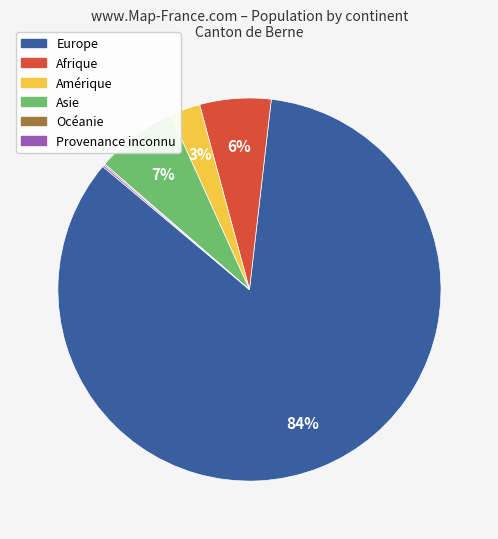

Does Asie represent more than half of the total?

No